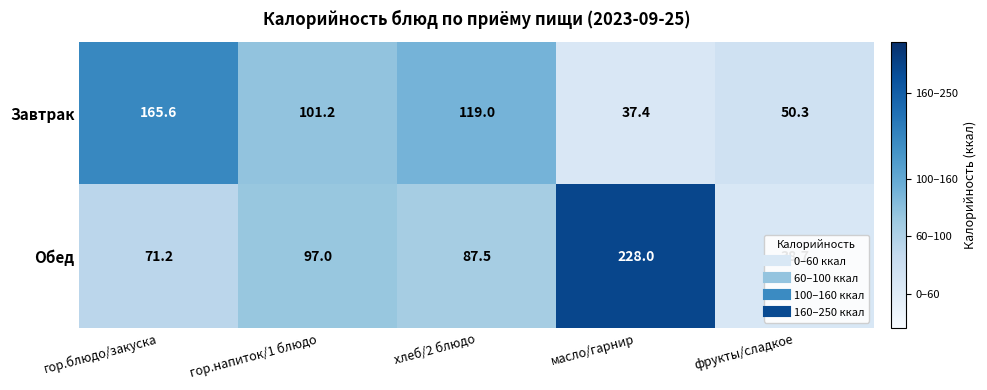

The value of Обед at фрукты/сладкое is 38.7. True or false?

True